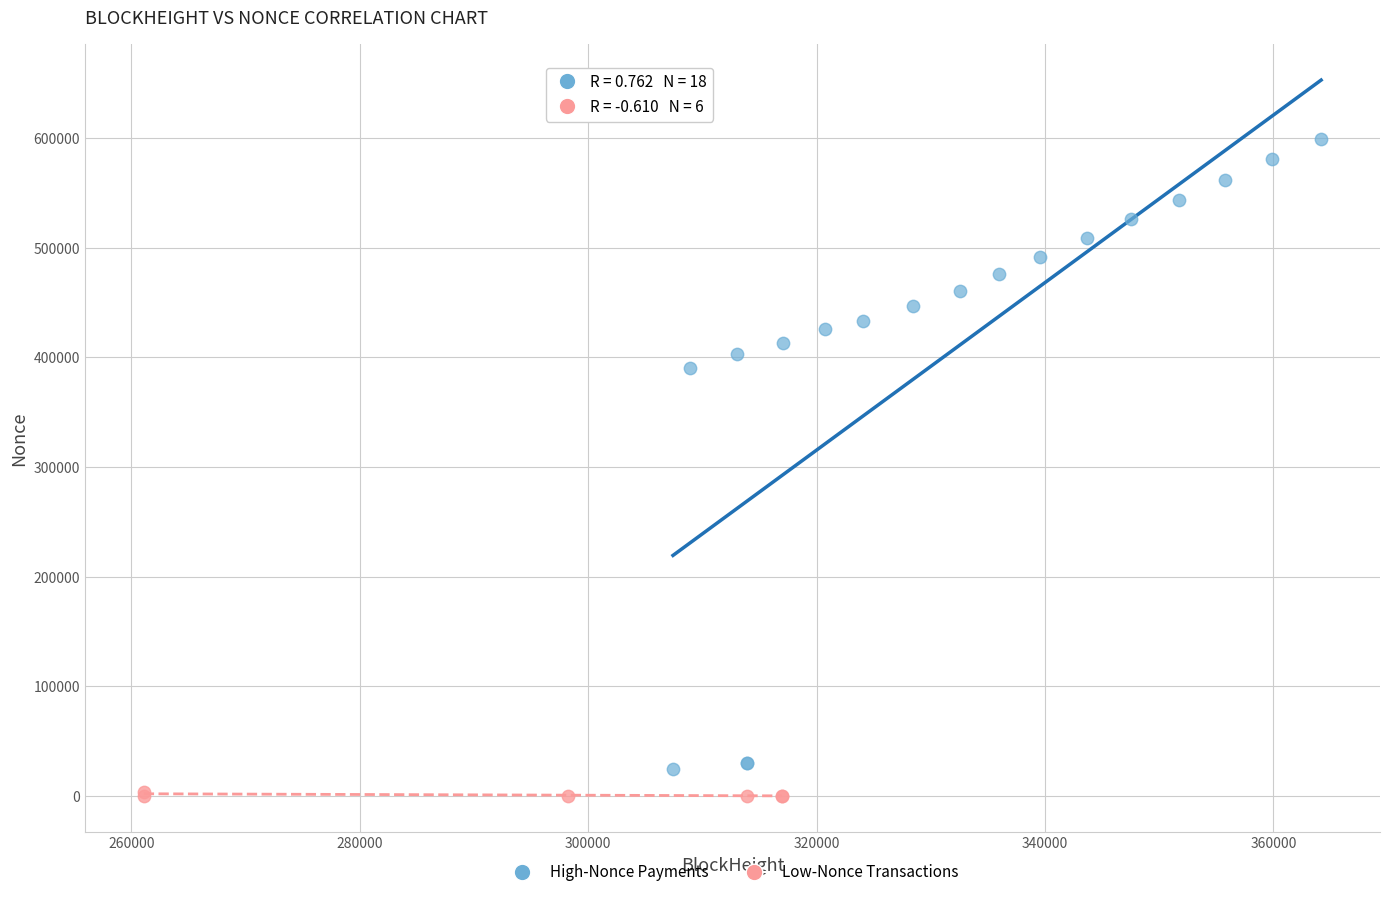

Which series has the widest spread of Y values?

High-Nonce Payments